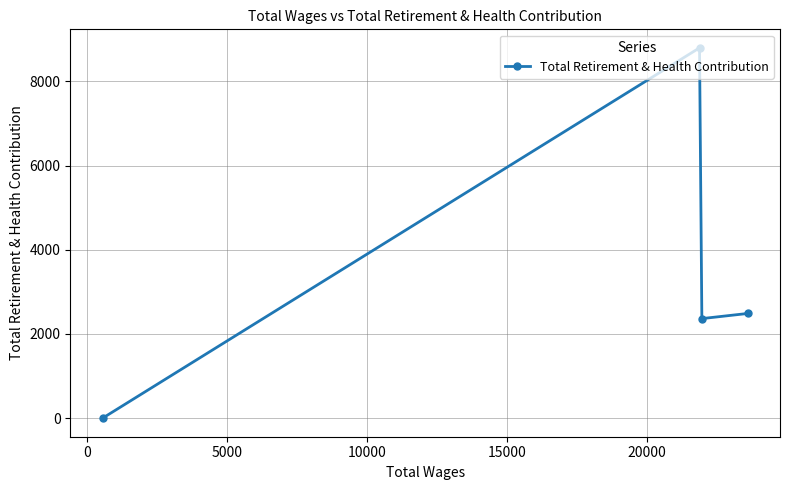

What is the sum of all values?

13646